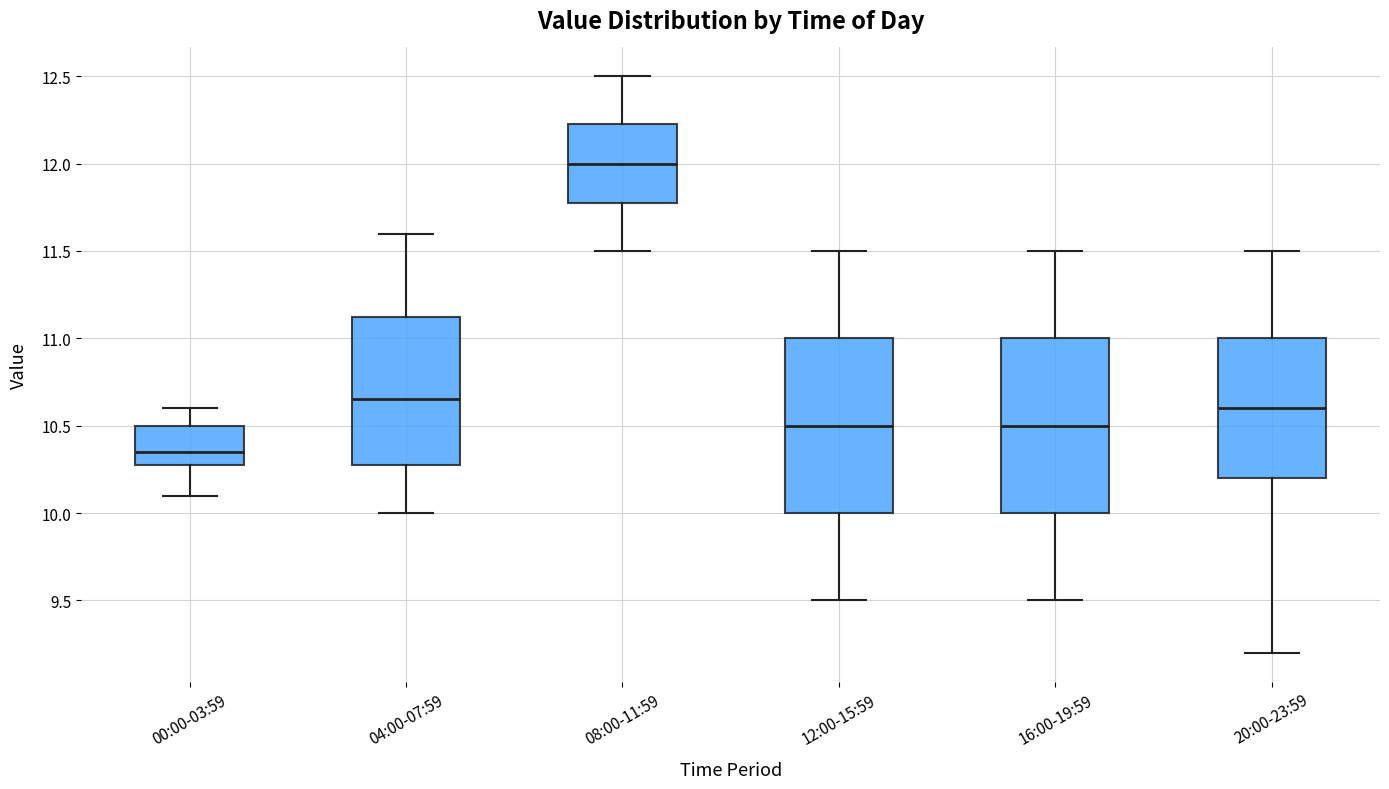

Reading left to right, transcribe this box plot: for each box, give where its median line is, the range the box spans, and where its two whiskers end, as read against the y-axis. The values are not printed on the chart, so give them approximately, as read against the axis.

00:00-03:59: median 10.35, box 10.30 to 10.50, whiskers 10.10 to 10.60
04:00-07:59: median 10.65, box 10.30 to 11.15, whiskers 10.00 to 11.60
08:00-11:59: median 12.00, box 11.80 to 12.25, whiskers 11.50 to 12.50
12:00-15:59: median 10.50, box 10.00 to 11.00, whiskers 9.50 to 11.50
16:00-19:59: median 10.50, box 10.00 to 11.00, whiskers 9.50 to 11.50
20:00-23:59: median 10.60, box 10.20 to 11.00, whiskers 9.20 to 11.50